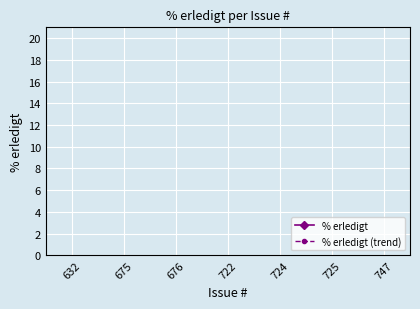

How many lines are shown in the chart?

2